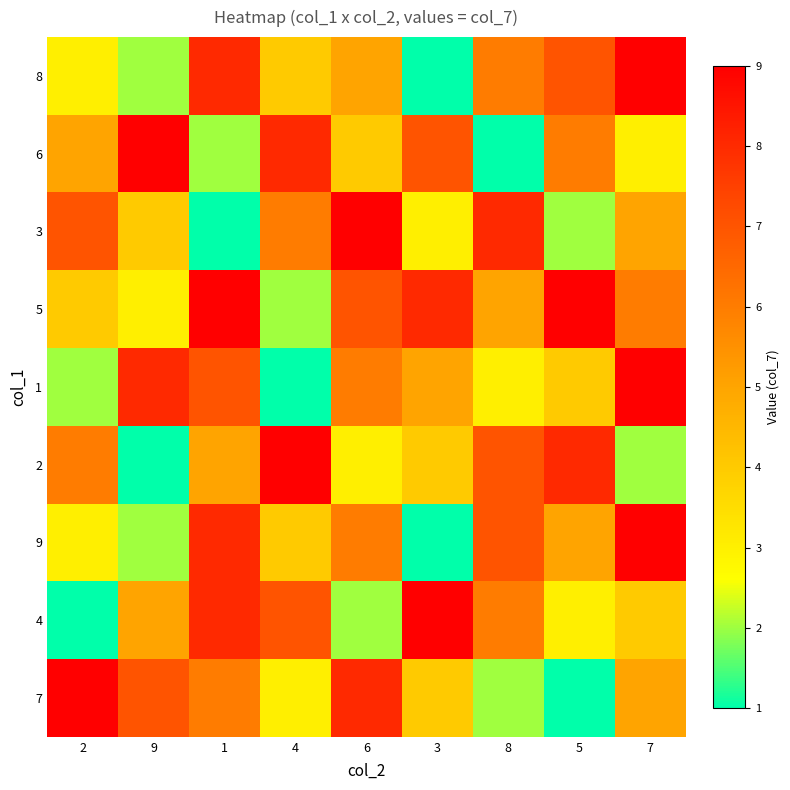

What is the total value across all series at 9?

41